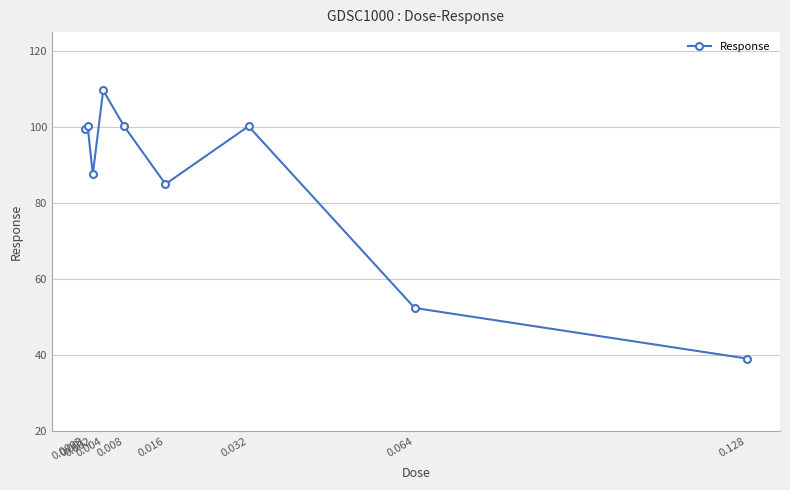

What is the smallest value displayed?

39.1